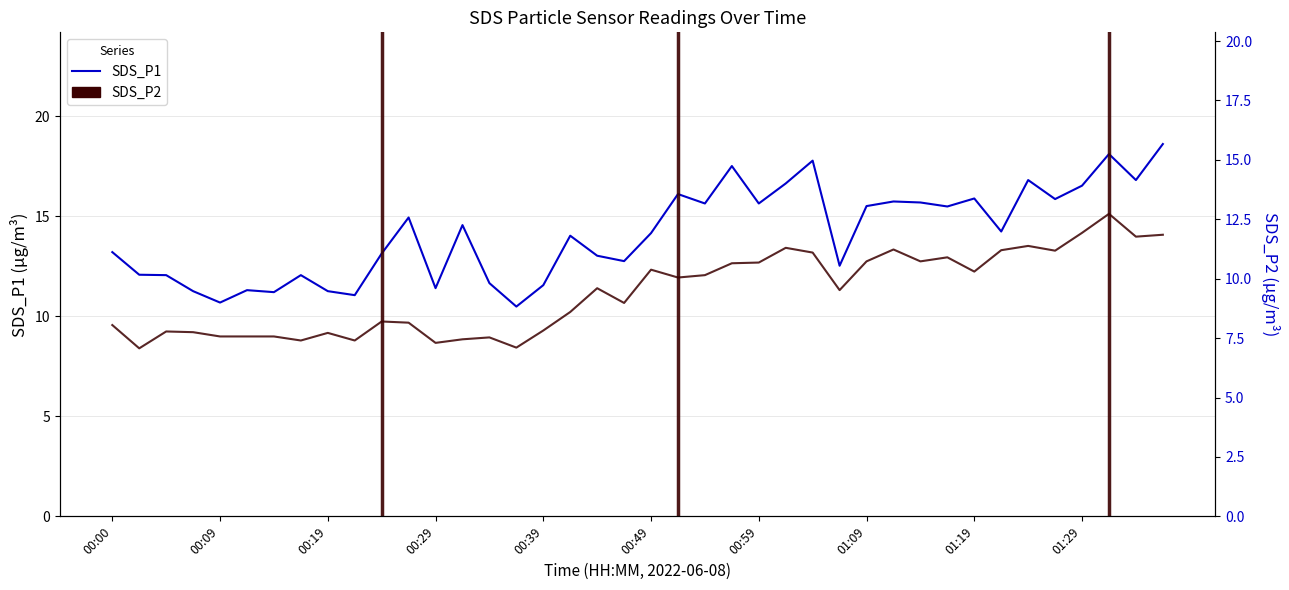

What is the total value across all series at 33?

25.4